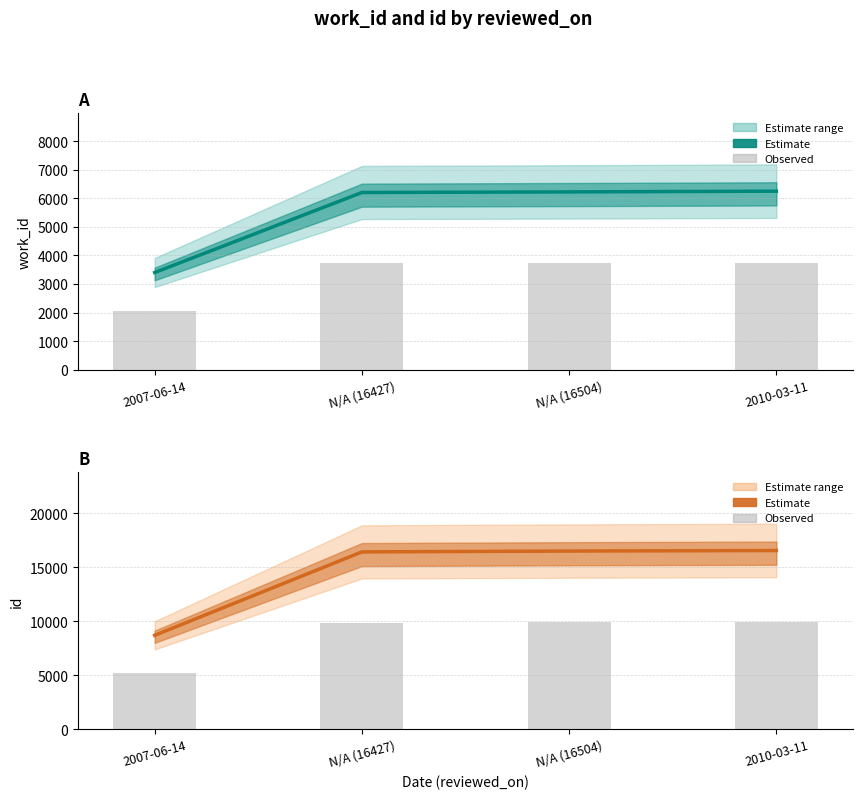

How many groups of bars are there?

4